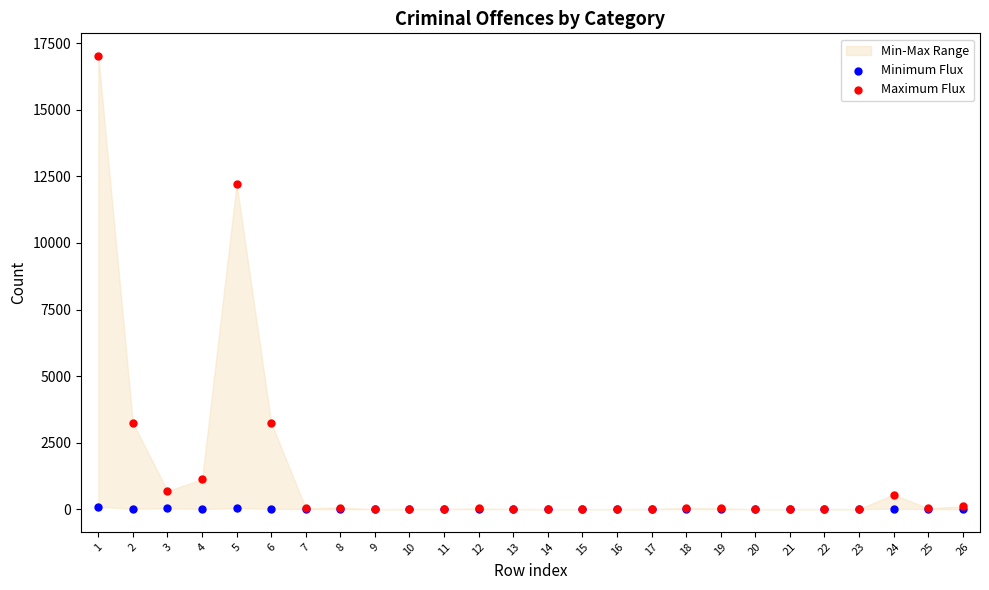

In the Maximum Flux series, what Y value is closest to 8512?

12226